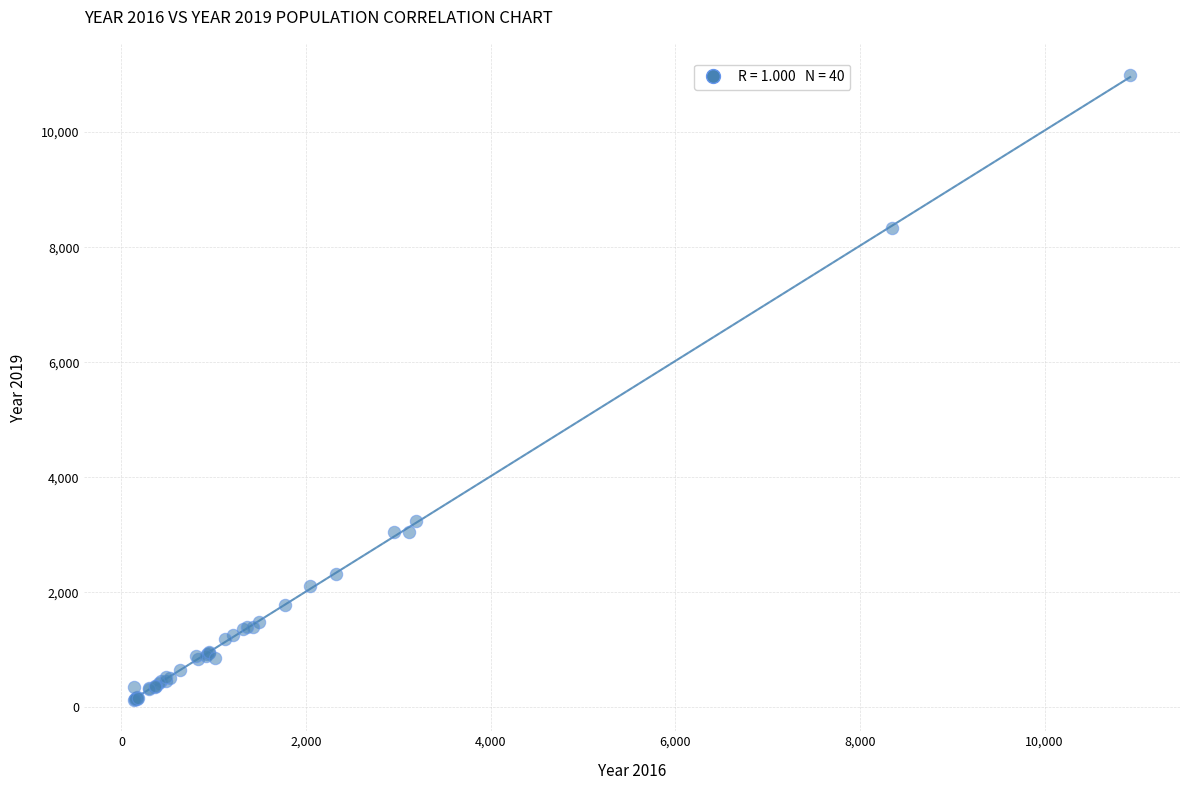

What Y value in the scatter plot is closest to 5559?

3233